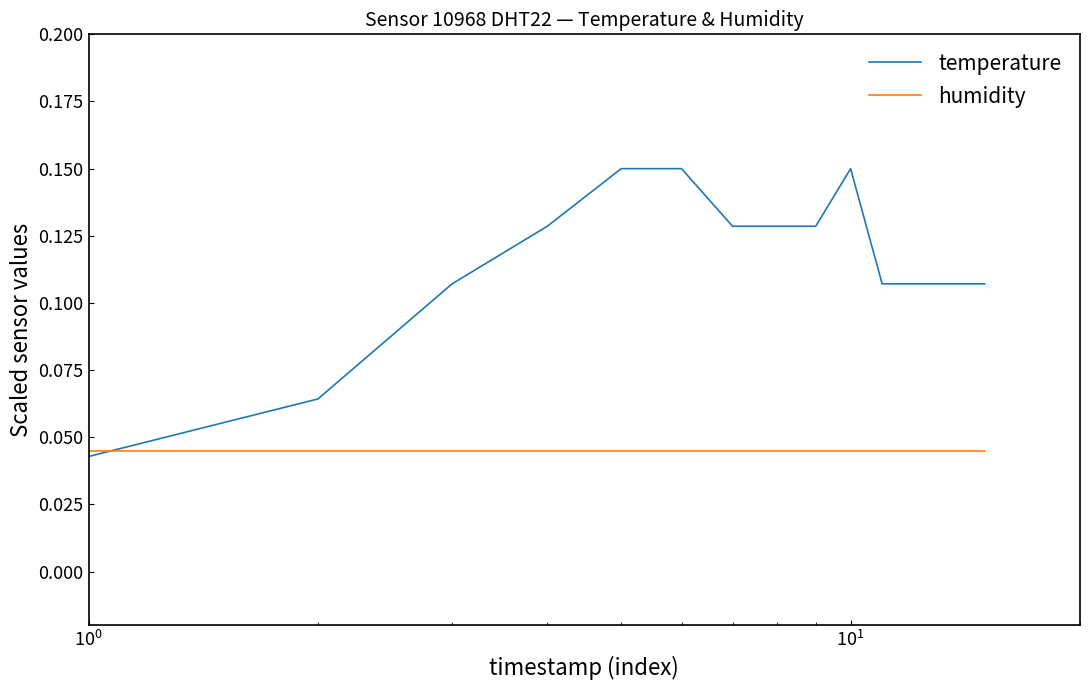

Which series has the widest spread of values?

temperature